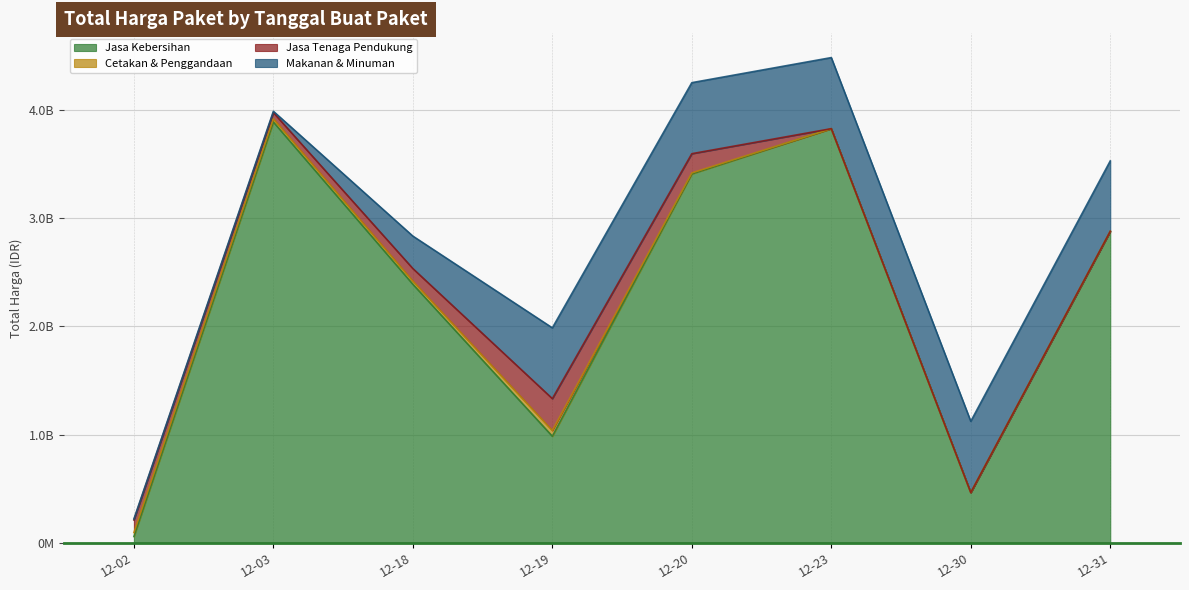

What is the sum of all Makanan & Minuman values?

3598301000